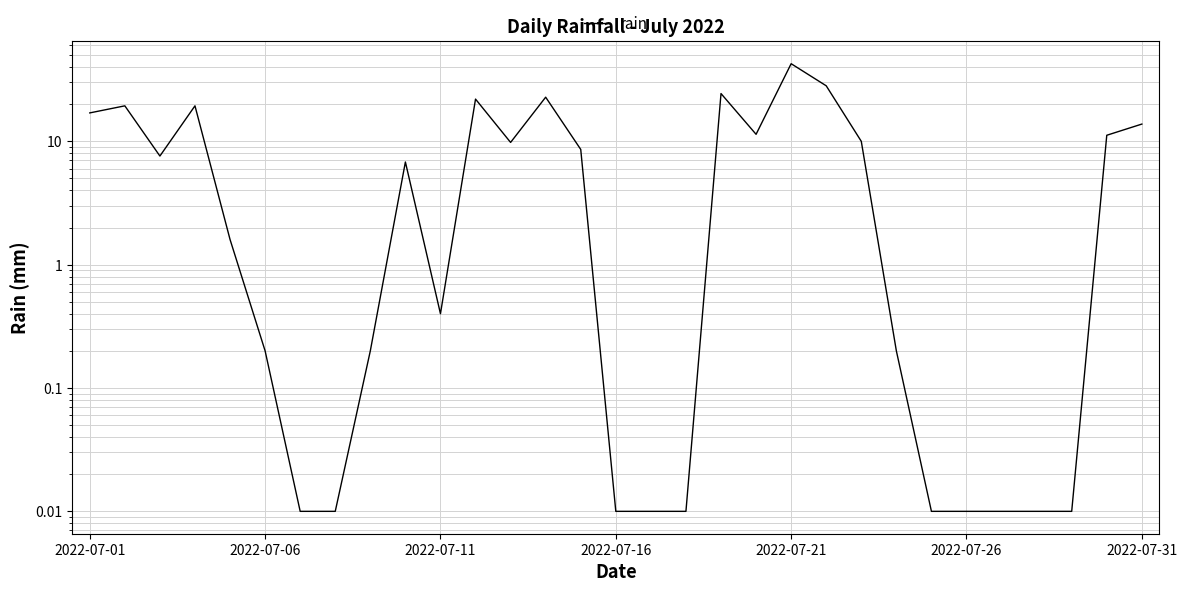

Which has a higher value, 25 or 26?

25